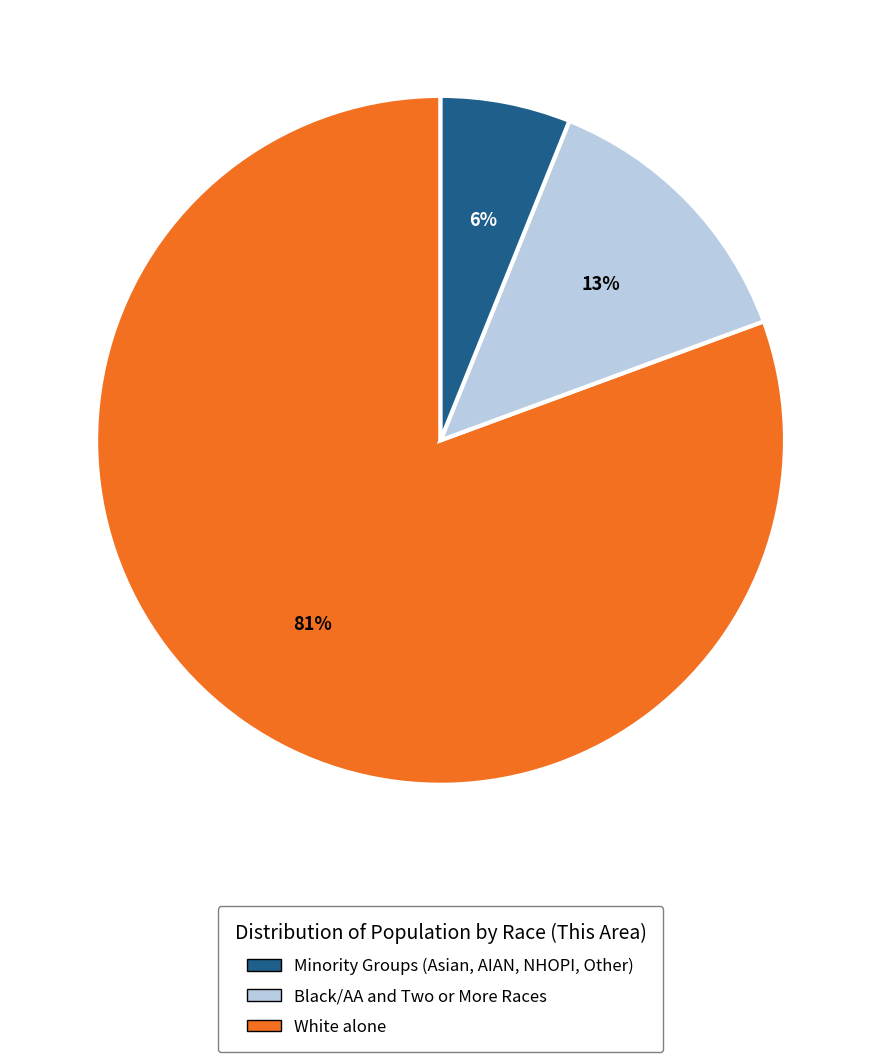

What percentage is the White alone slice, to the nearest percent?

6%